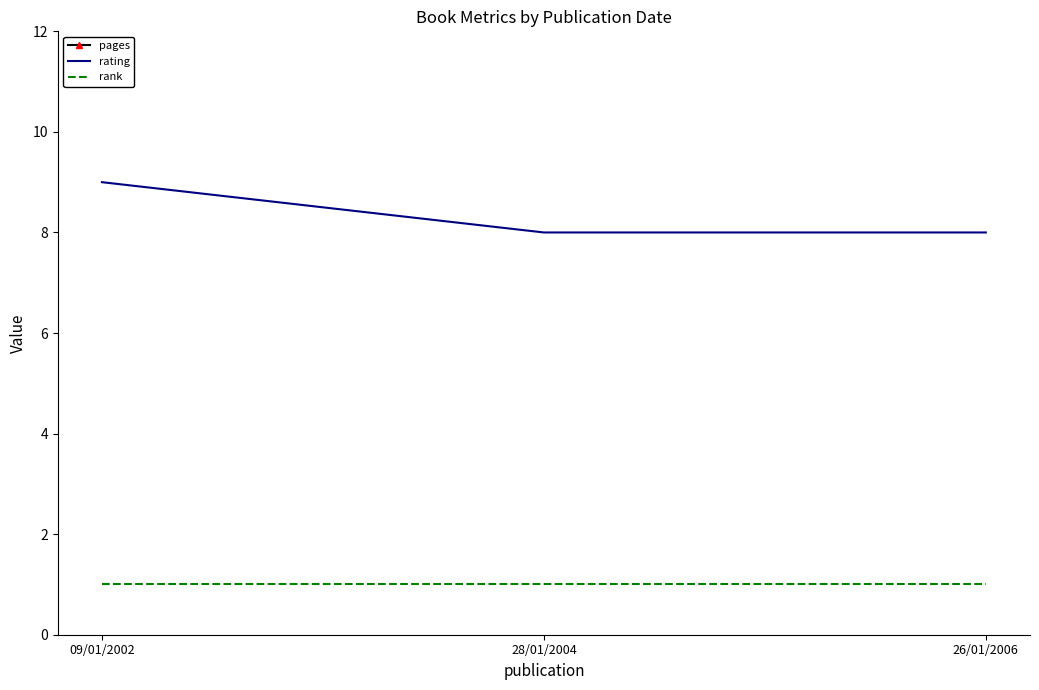

What is the approximate value of rank at 28/01/2004?

1